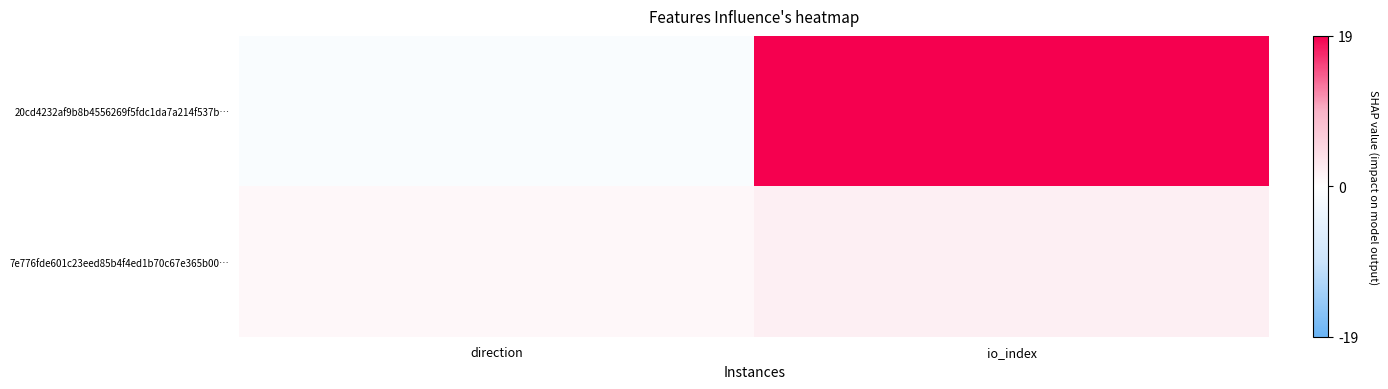

At how many categories does at least one series exceed 1?

1